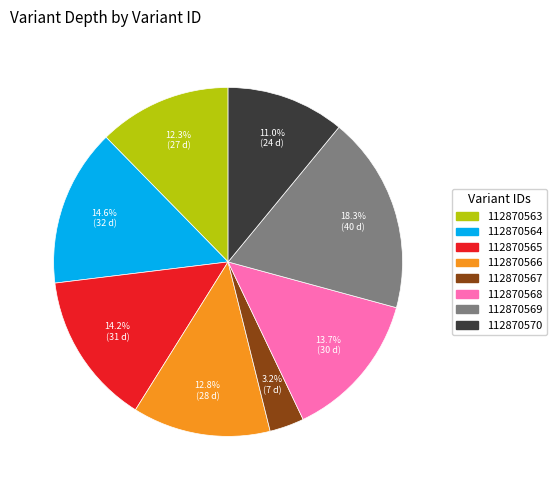

Is there any slice that represents more than half of the pie?

No